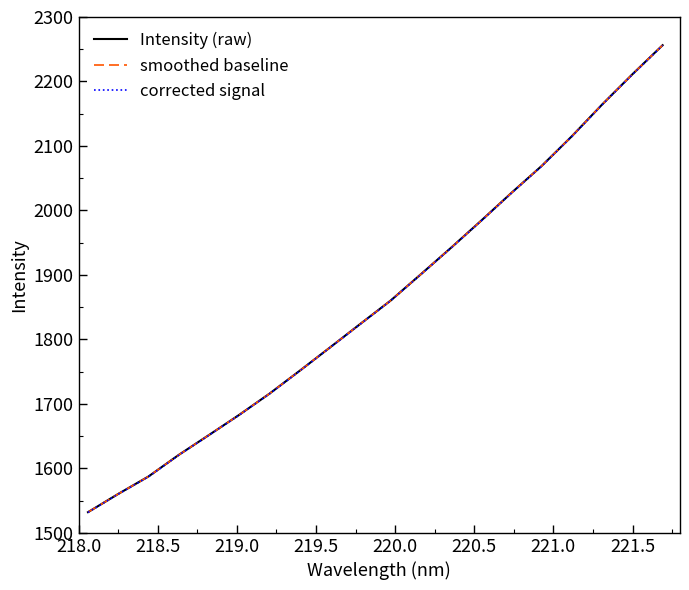

List the series in order of their peak value, lowest first.

corrected signal, Intensity (raw), smoothed baseline